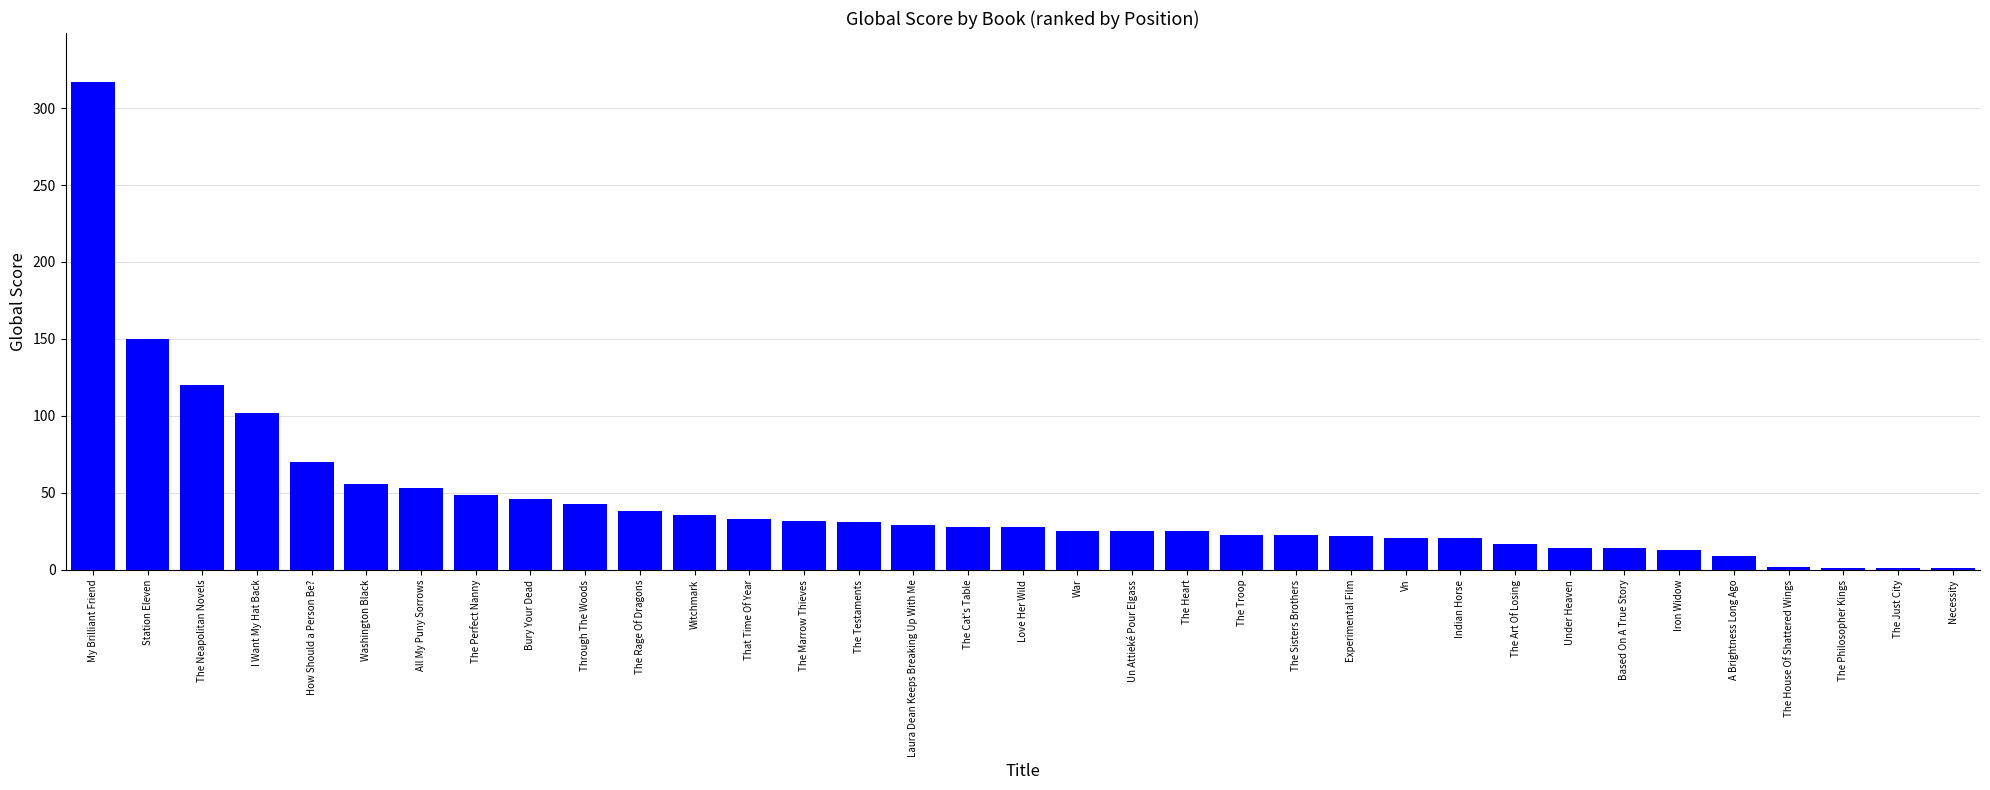

Count the number of data series in this chart.

1